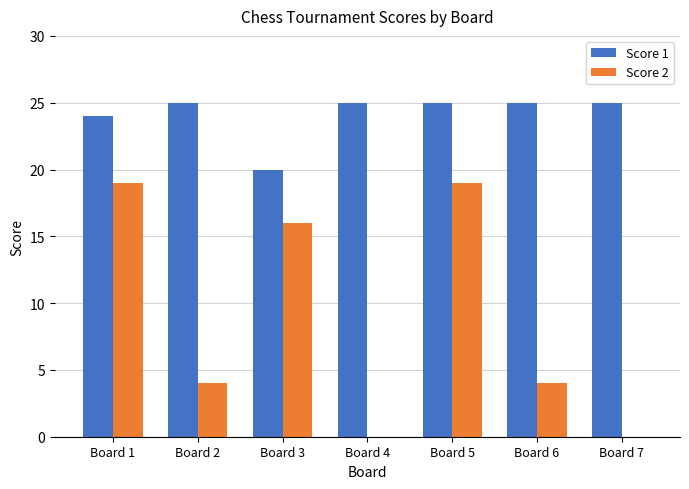

What is the sum of all Score 1 values?

169